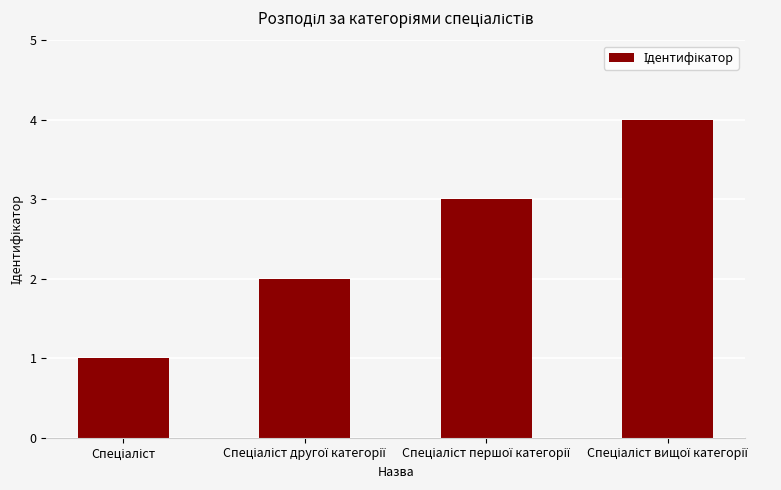

What is the sum of all values?

10